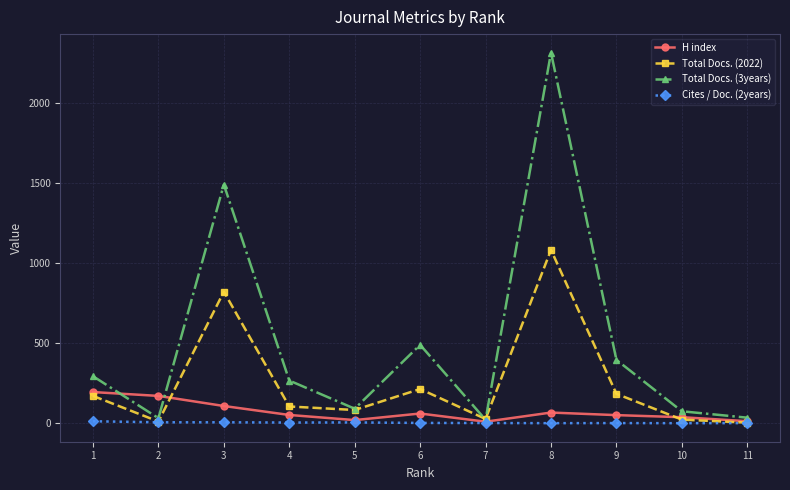

What is the value of the Total Docs. (3years) point at the 9th from the left?

396.0